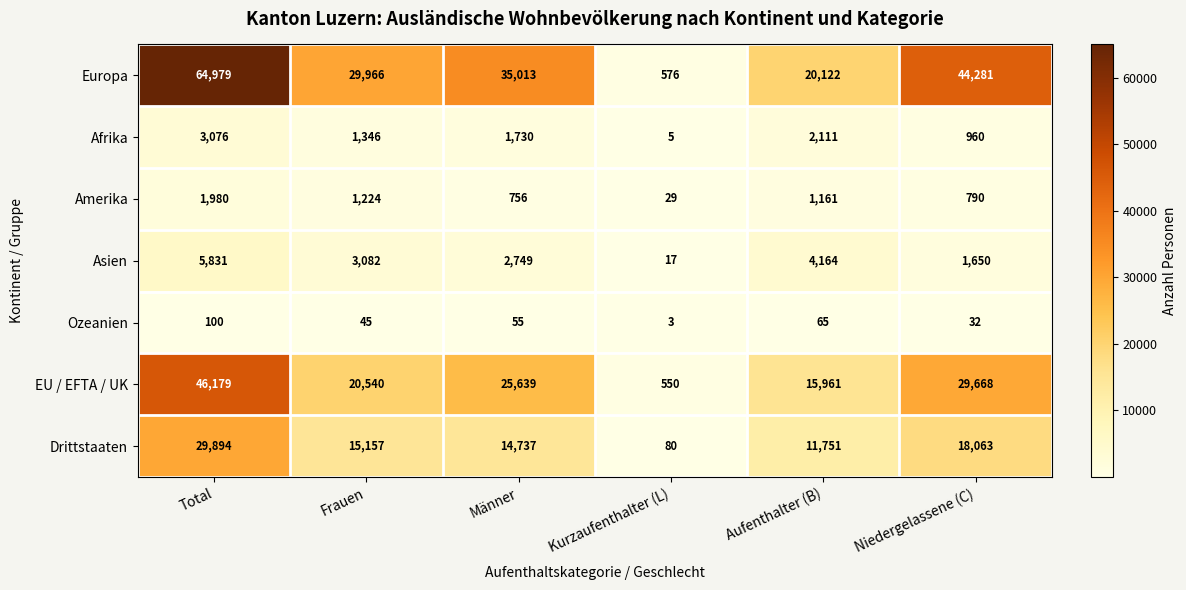

Rank the series at Kurzaufenthalter (L) from lowest to highest value.

Ozeanien, Afrika, Asien, Amerika, Drittstaaten, EU / EFTA / UK, Europa